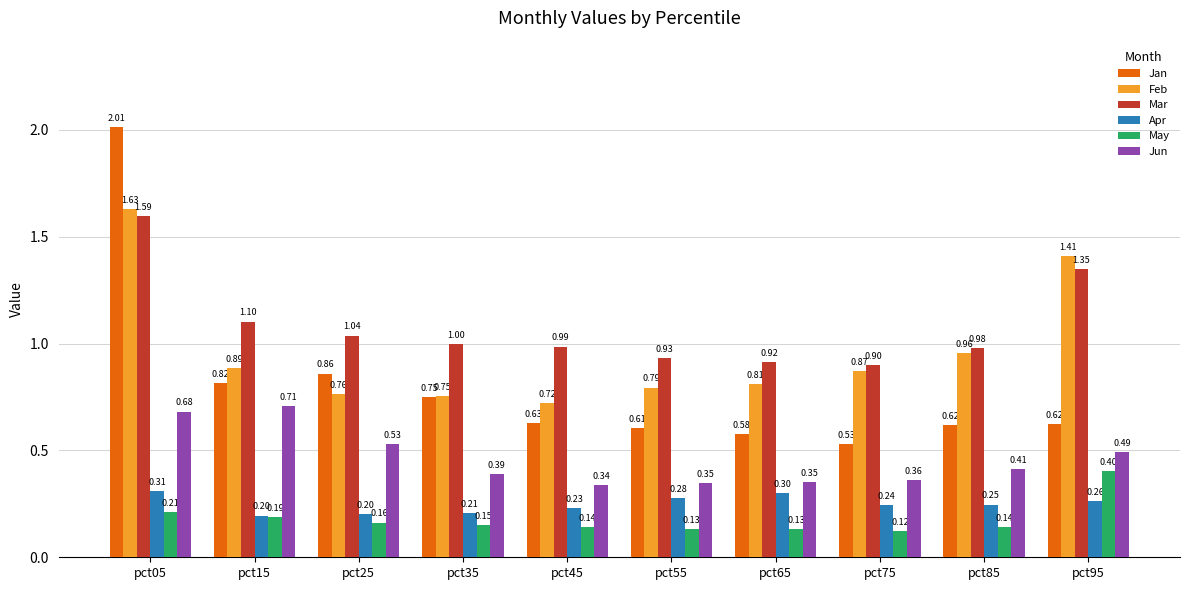

Which category has the highest value in the Feb series?

pct05